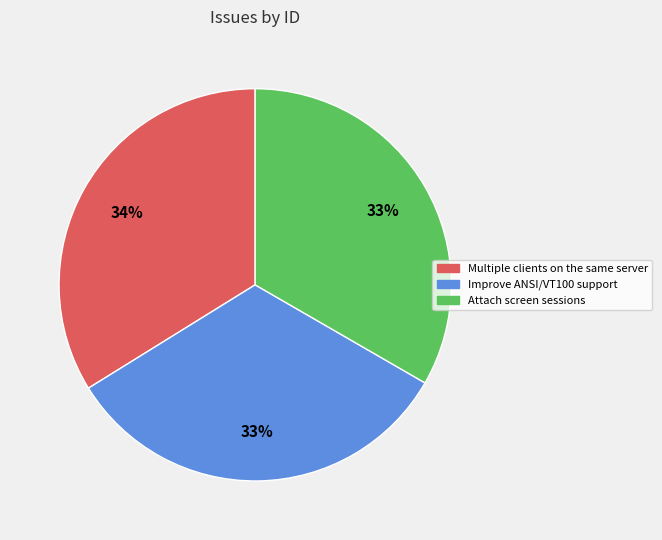

Do Multiple clients on the same server and Attach screen sessions together represent more than half of the pie?

Yes